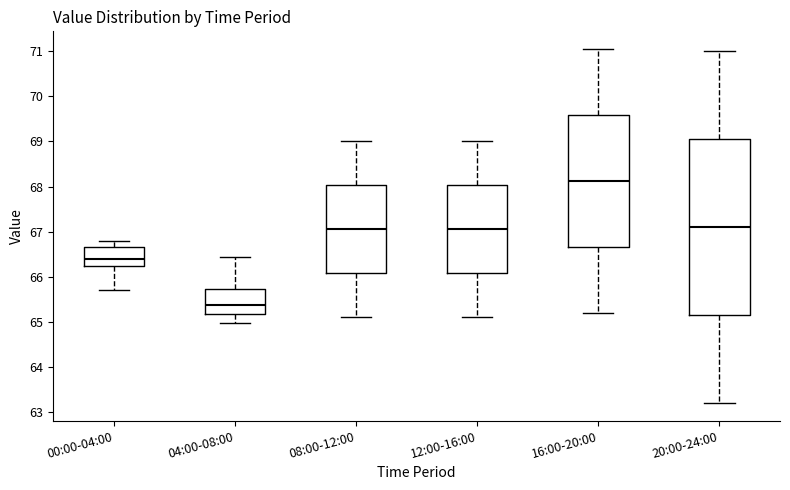

Which box has the highest median line?

16:00-20:00